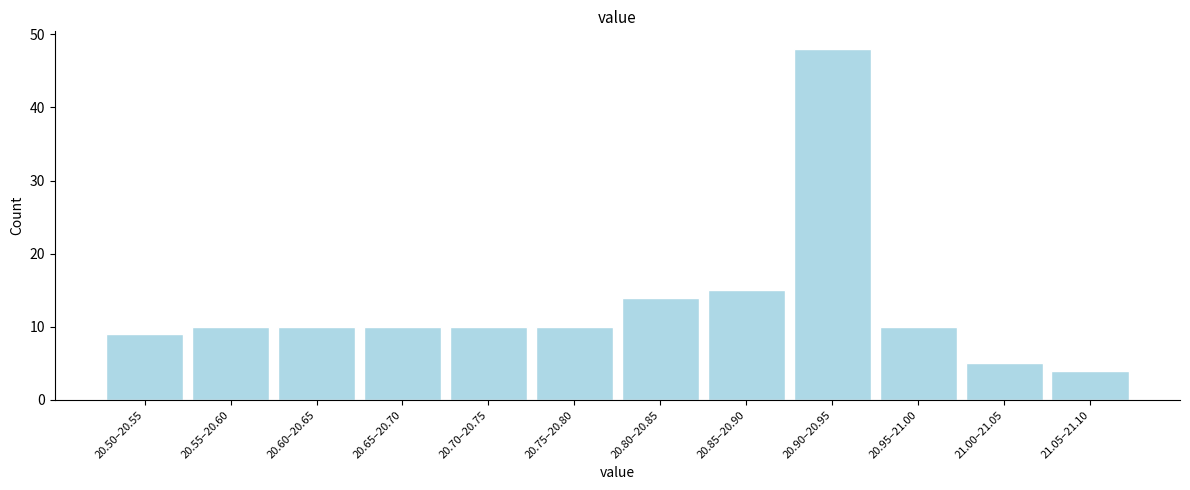

Reading right to left, what are all the values shown in this chart?

4	5	10	48	15	14	10	10	10	10	10	9